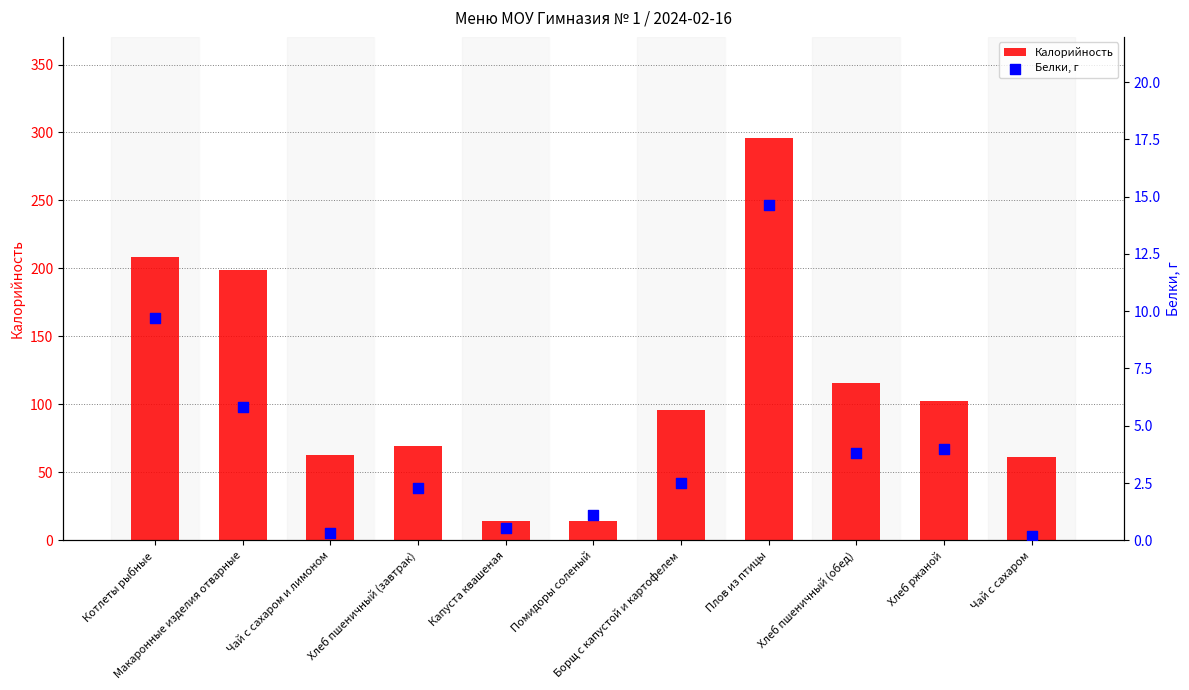

Is the value of Белки, г at Капуста квашеная greater than the value of Калорийность at Чай с сахаром?

No